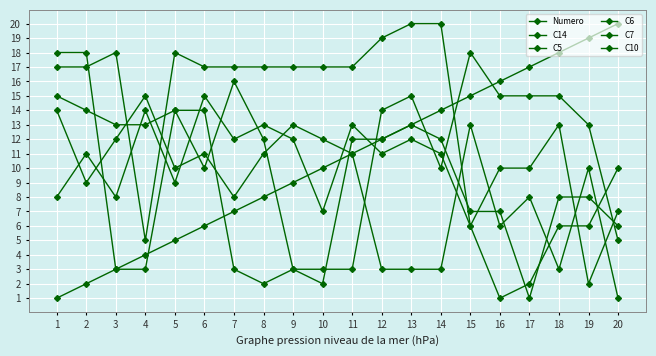

At which label does C10 reach its minimum?

19